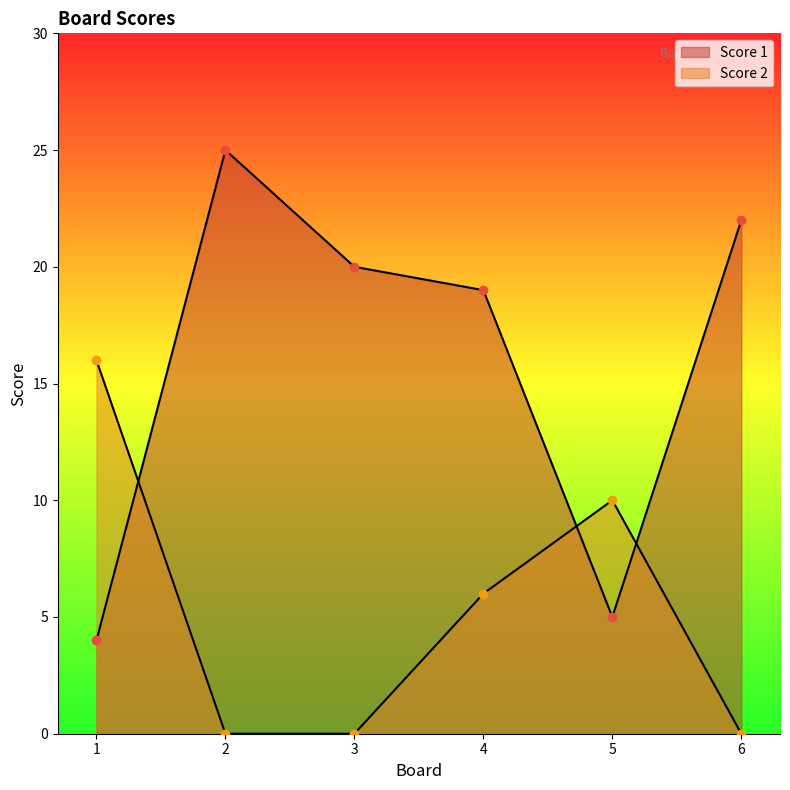

At which category is the sum across all series the highest?

2